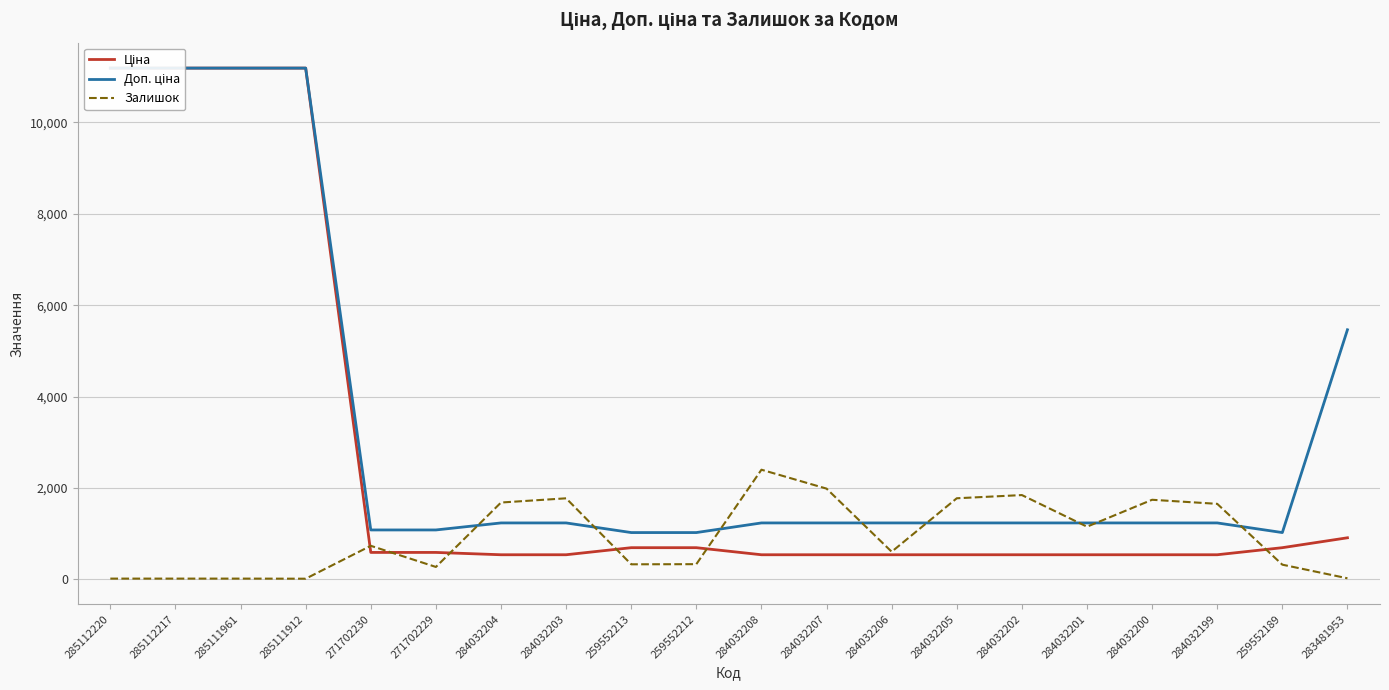

Is the value of Залишок at 283481953 greater than the value of Доп. ціна at 285112220?

No